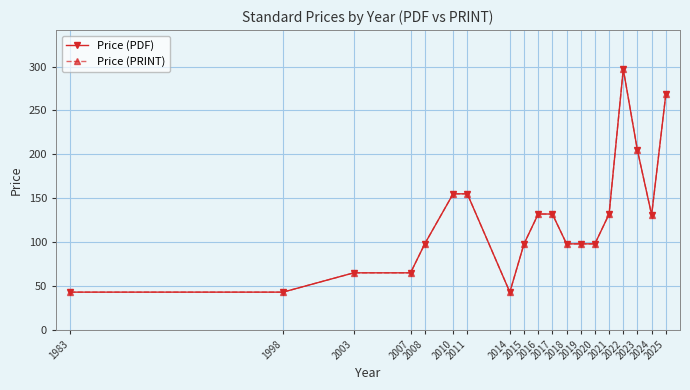

What is the average value of the Price (PRINT) series?

124.0